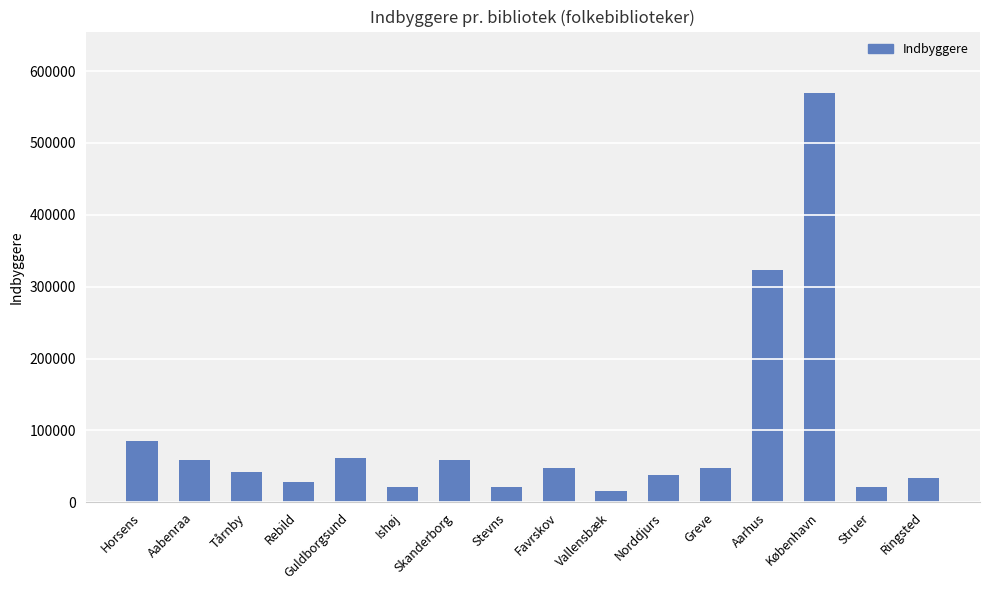

What is the smallest value displayed?

15095